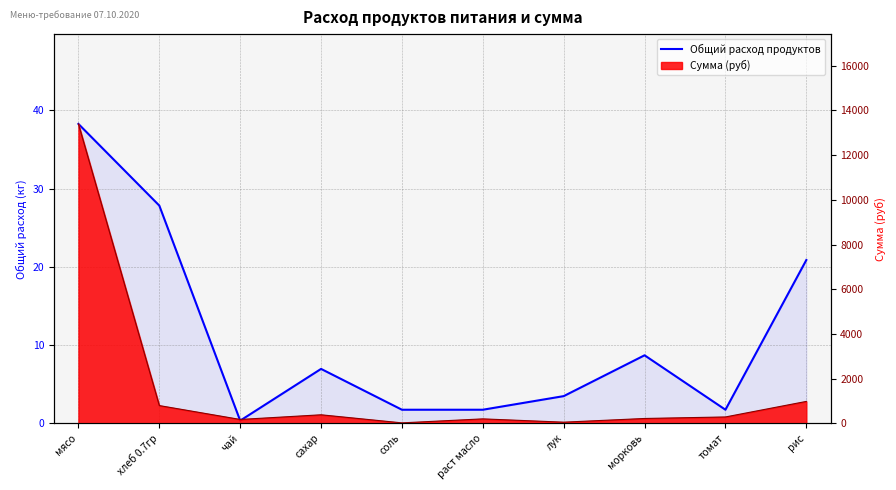

What position from the right is рис?

1